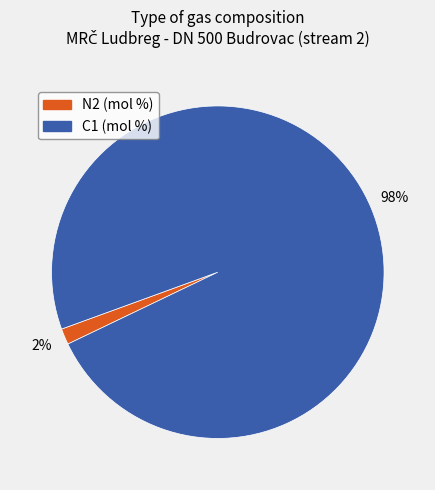

To the nearest percent, what percentage of the pie is N2 (mol %)?

2%